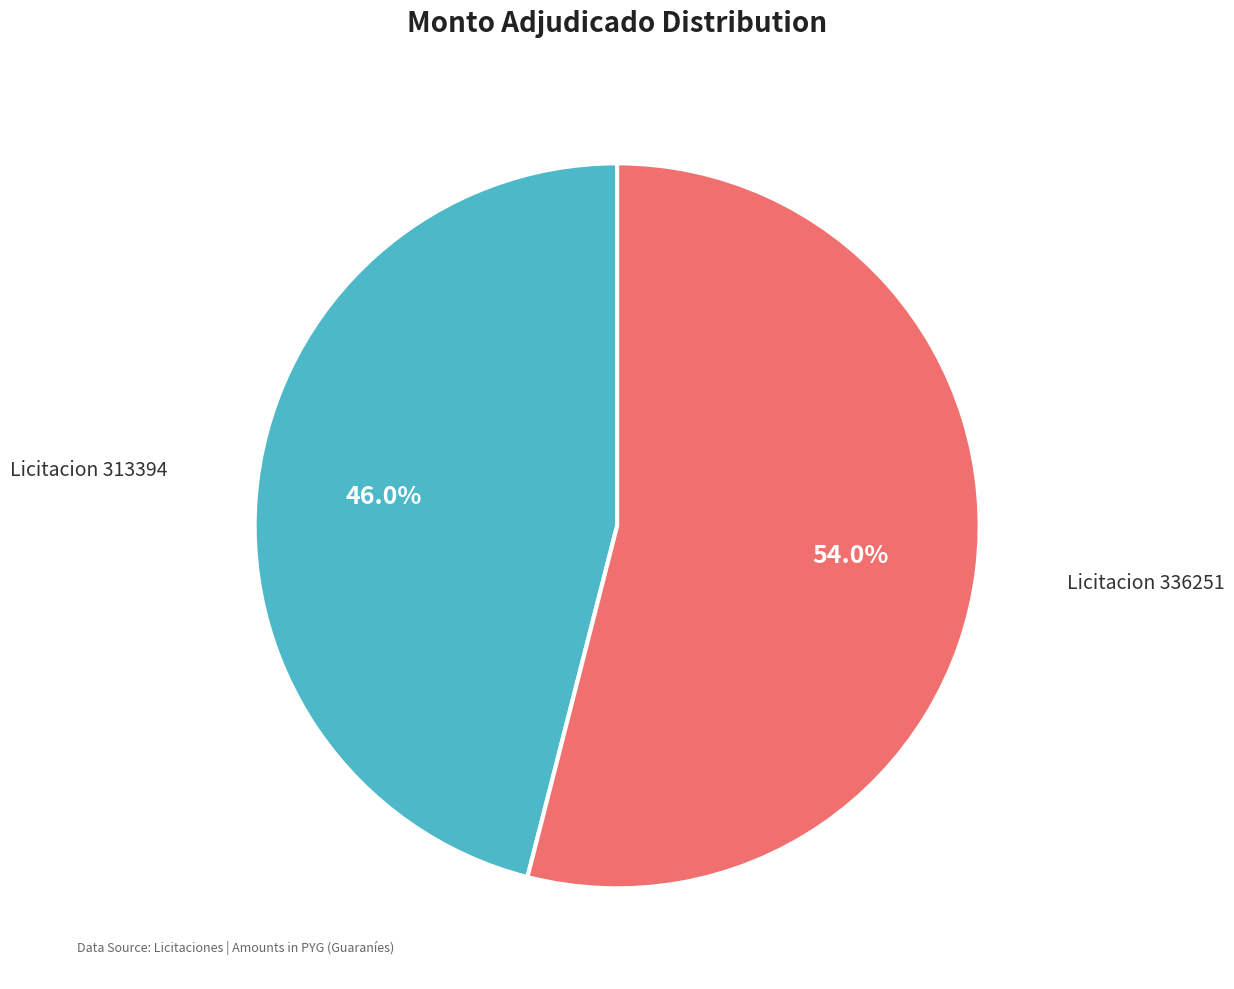

How many segments does this pie chart have?

2